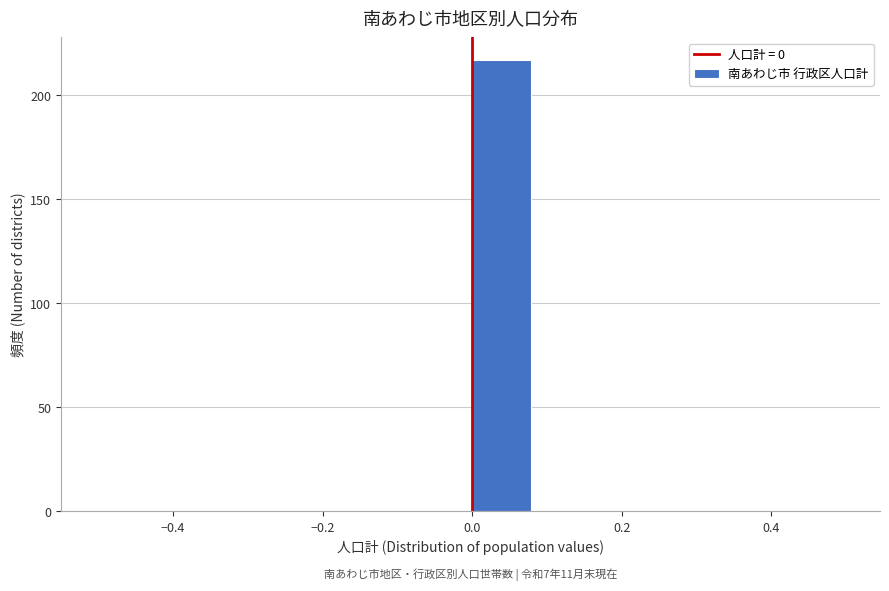

Over which range of the x-axis is the bar tallest?

0.00 to 0.08